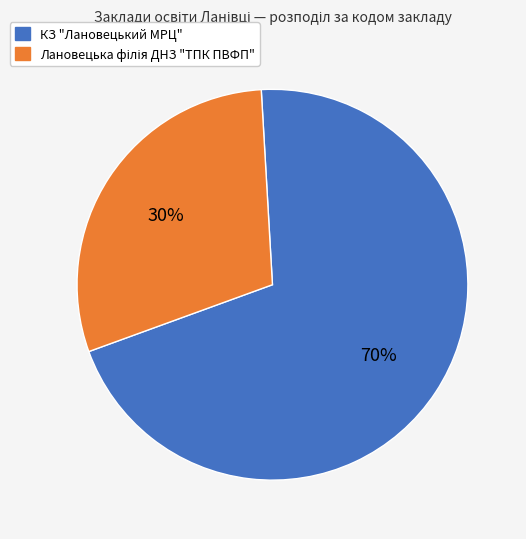

Does any single category account for the majority?

Yes